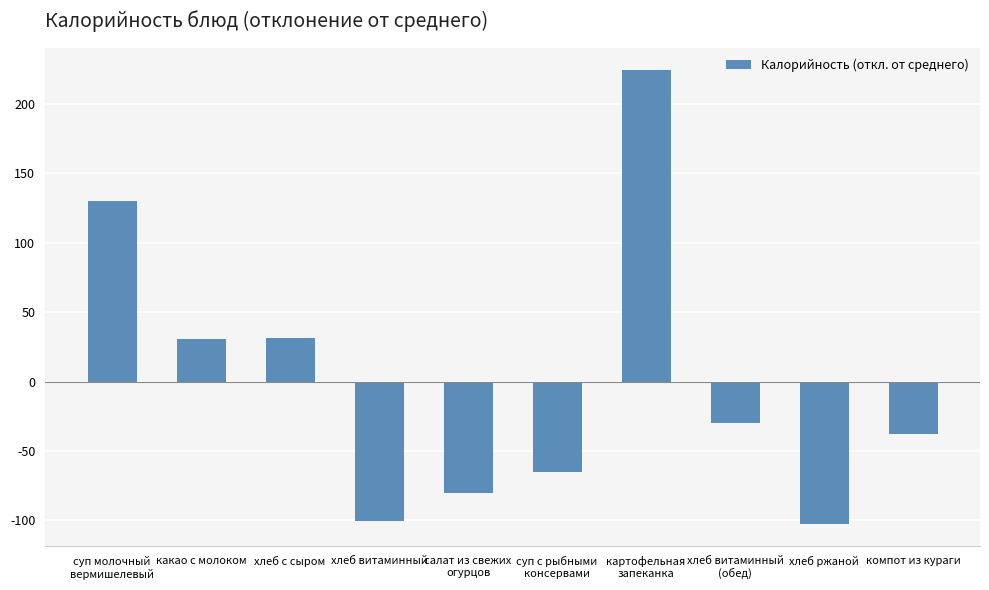

Which label corresponds to the largest value in the chart?

картофельная
запеканка